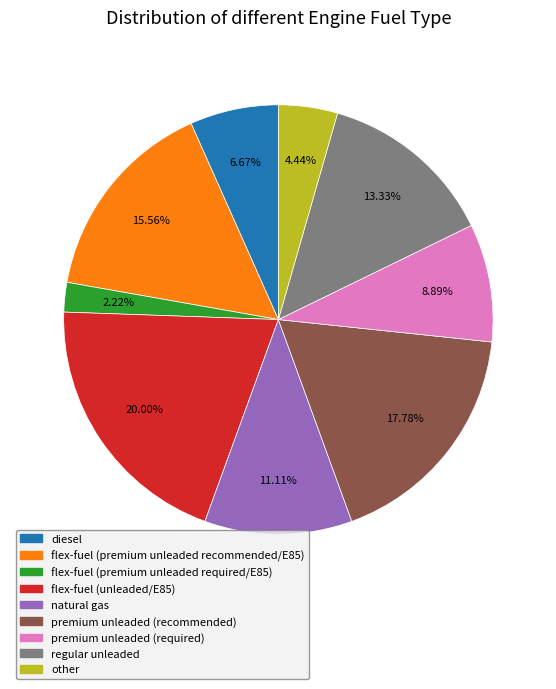

How many segments does this pie chart have?

9